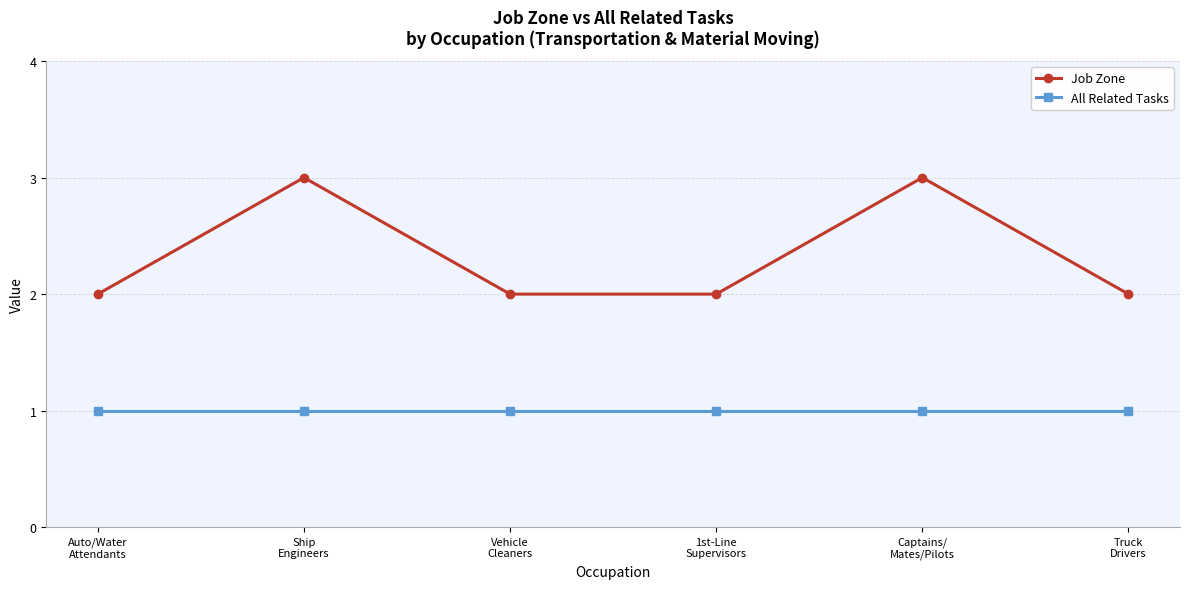

Reading left to right, transcribe all the data shown in this chart.

Job Zone: 2	3	2	2	3	2
All Related Tasks: 1	1	1	1	1	1